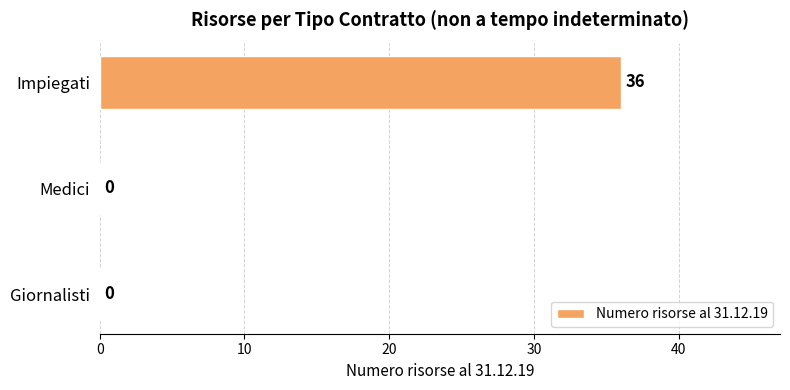

What is the change in value from Impiegati to Giornalisti?

-36